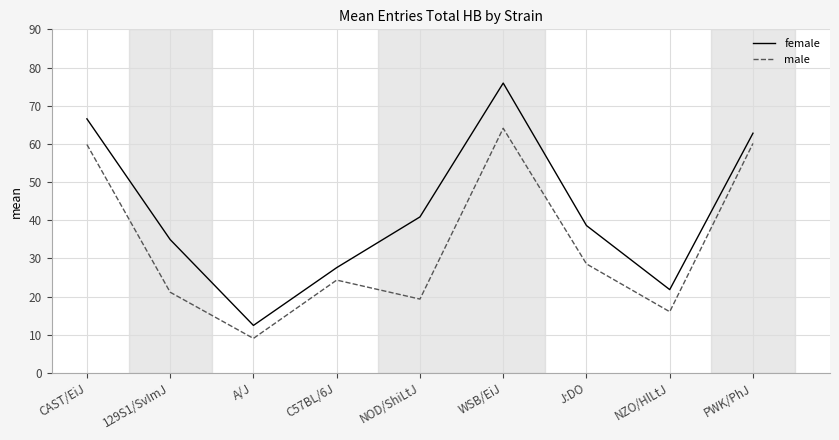

How many distinct data groups are displayed?

2